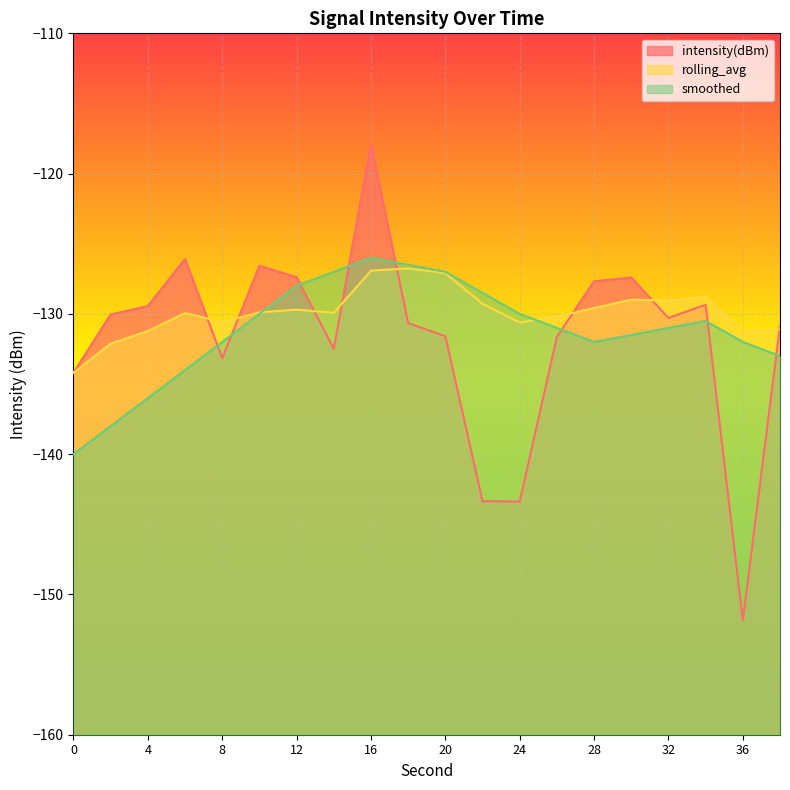

Reading left to right, what are all the values shown in this chart?

intensity(dBm): -134.2	-130.0	-129.4	-126.1	-133.2	-126.6	-127.4	-132.5	-117.9	-130.7	-131.6	-143.4	-143.4	-131.6	-127.7	-127.4	-130.3	-129.3	-151.8	-130.8
rolling_avg: -134.2	-132.1	-131.2	-129.9	-130.6	-129.9	-129.7	-129.9	-126.9	-126.8	-127.1	-129.3	-130.6	-130.2	-129.6	-129.0	-129.1	-128.8	-131.3	-131.1
smoothed: -140.0	-138.0	-136.0	-134.0	-132.0	-130.0	-128.0	-127.0	-126.0	-126.5	-127.0	-128.5	-130.0	-131.0	-132.0	-131.5	-131.0	-130.5	-132.0	-133.0